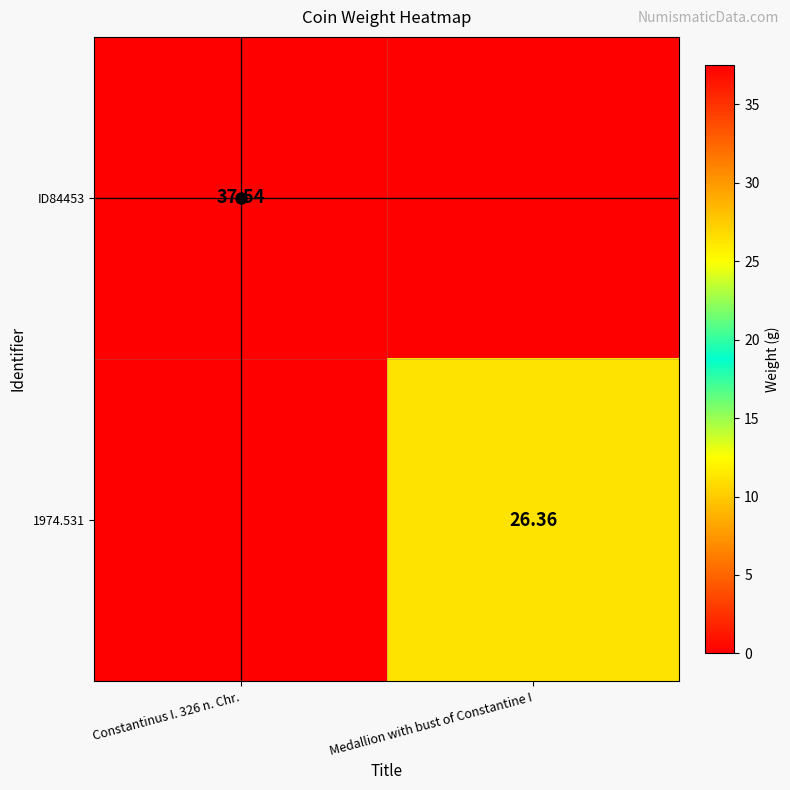

At how many categories does at least one series exceed 33?

1